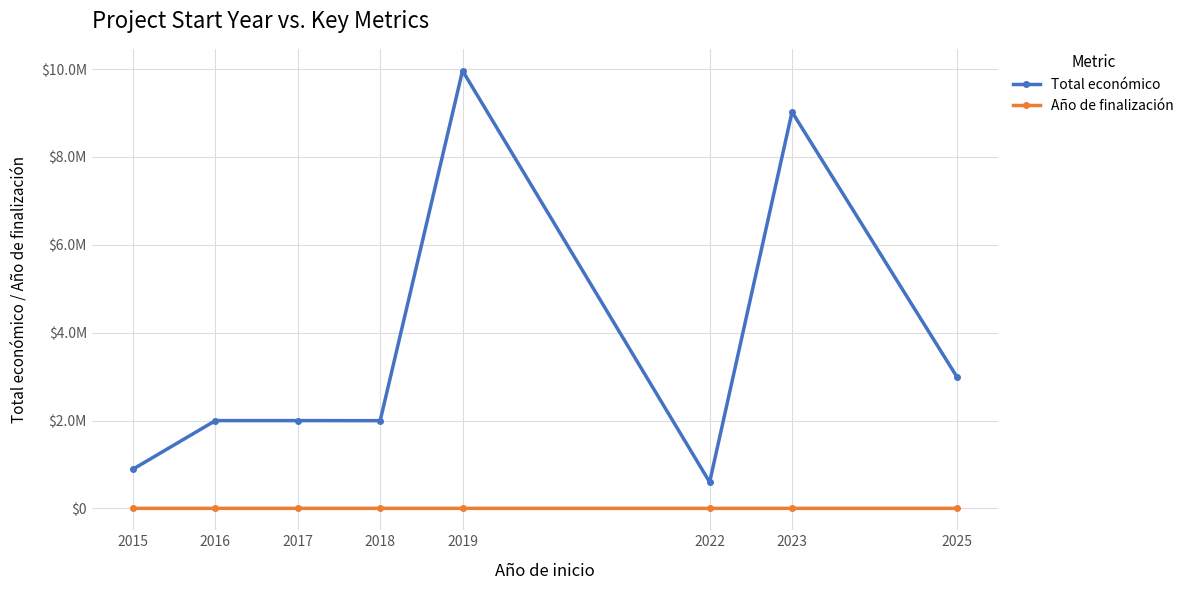

What are all the series names shown in the legend?

Total económico, Año de finalización